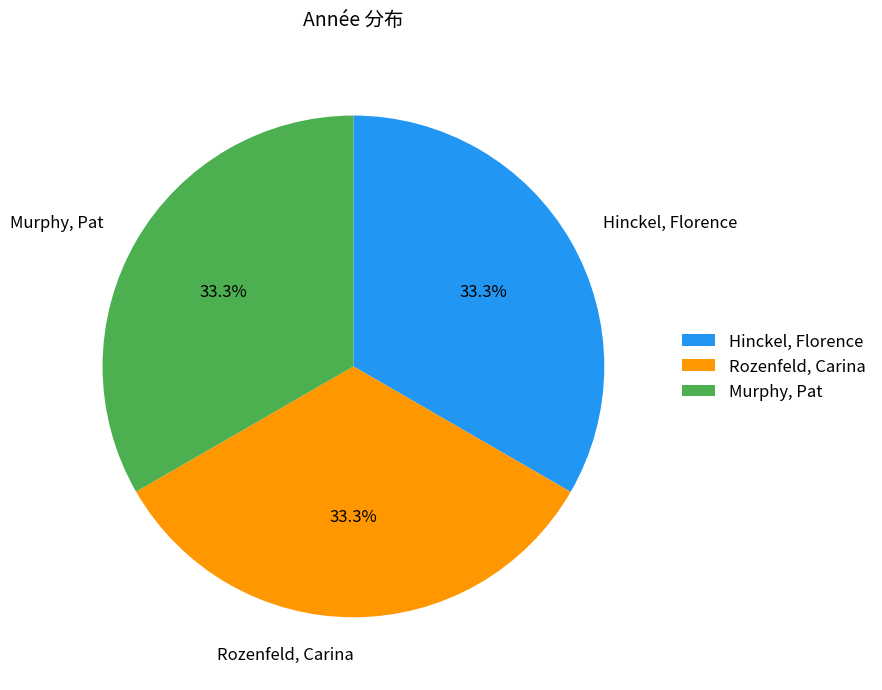

Approximately how many times larger is the value at Murphy, Pat compared to Hinckel, Florence?

1.0